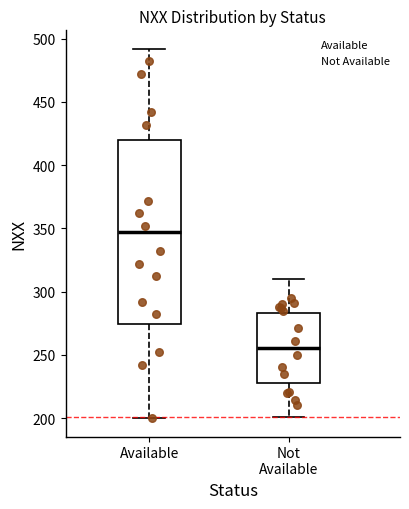

Reading left to right, transcribe this box plot: for each box, give where its median line is, the range the box spans, and where its two whiskers end, as read against the y-axis. The values are not printed on the chart, so give them approximately, as read against the axis.

Available: median 345, box 275 to 420, whiskers 200 to 490
Not Available: median 255, box 230 to 285, whiskers 200 to 310